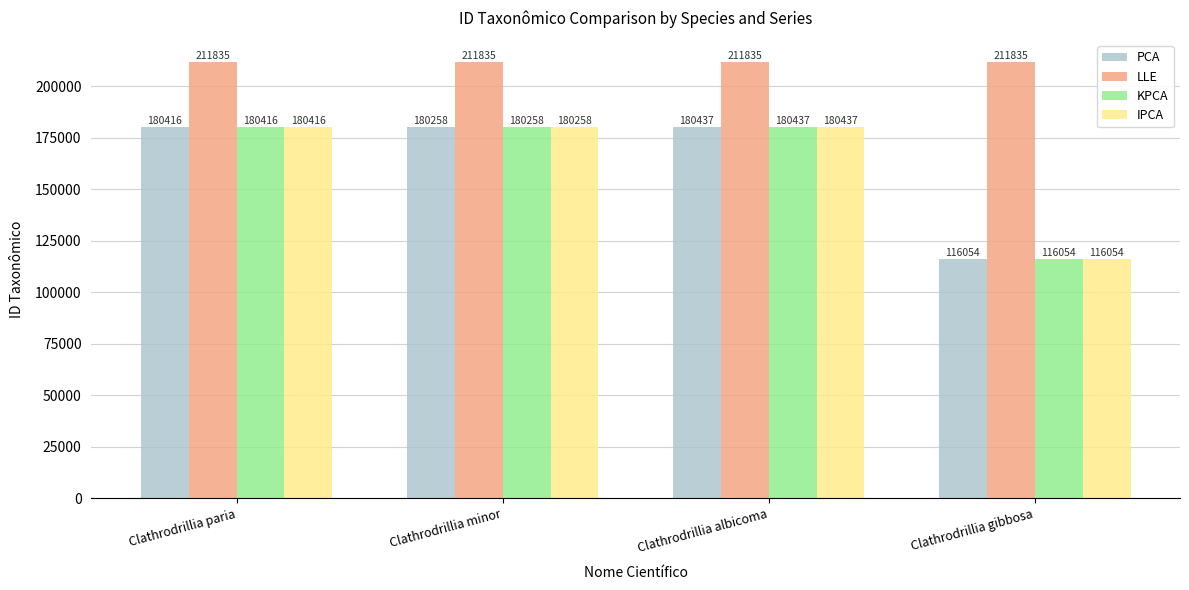

What is the difference between the highest and lowest values at Clathrodrillia albicoma?

31398